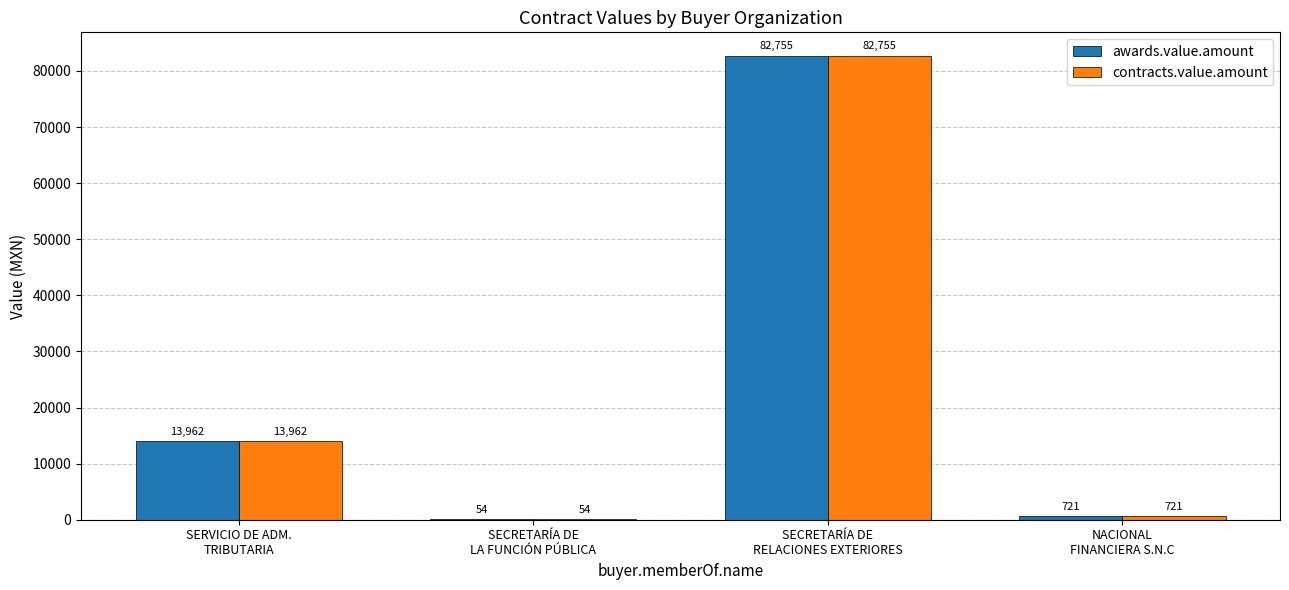

What is the maximum value shown in the chart?

82755.4